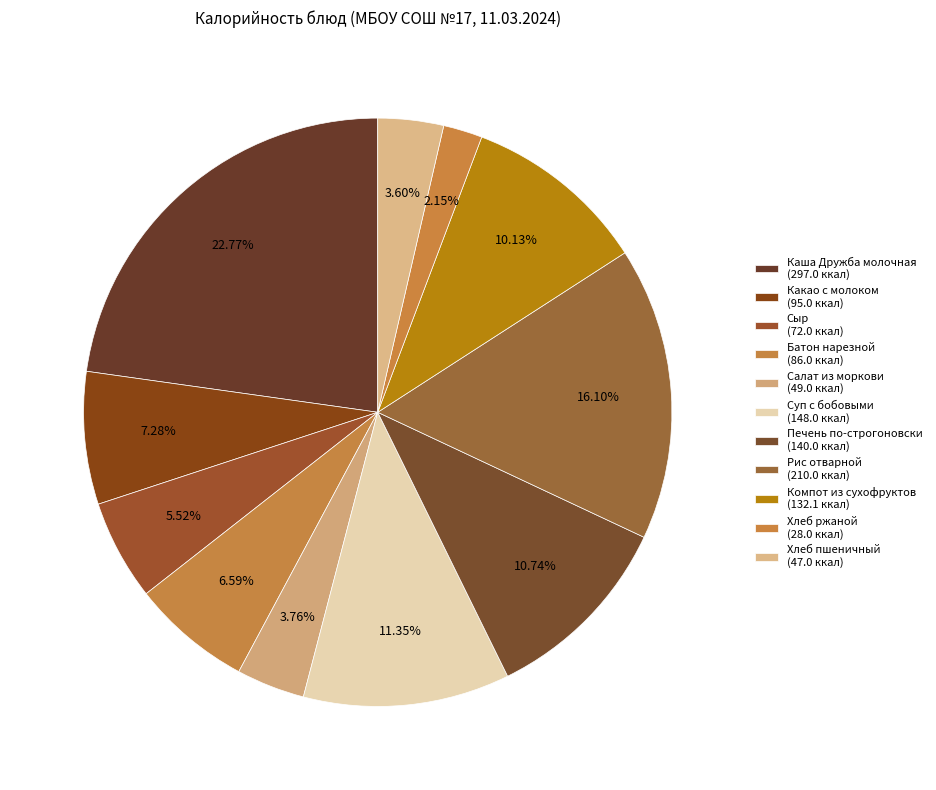

How many slices are in this pie chart?

11